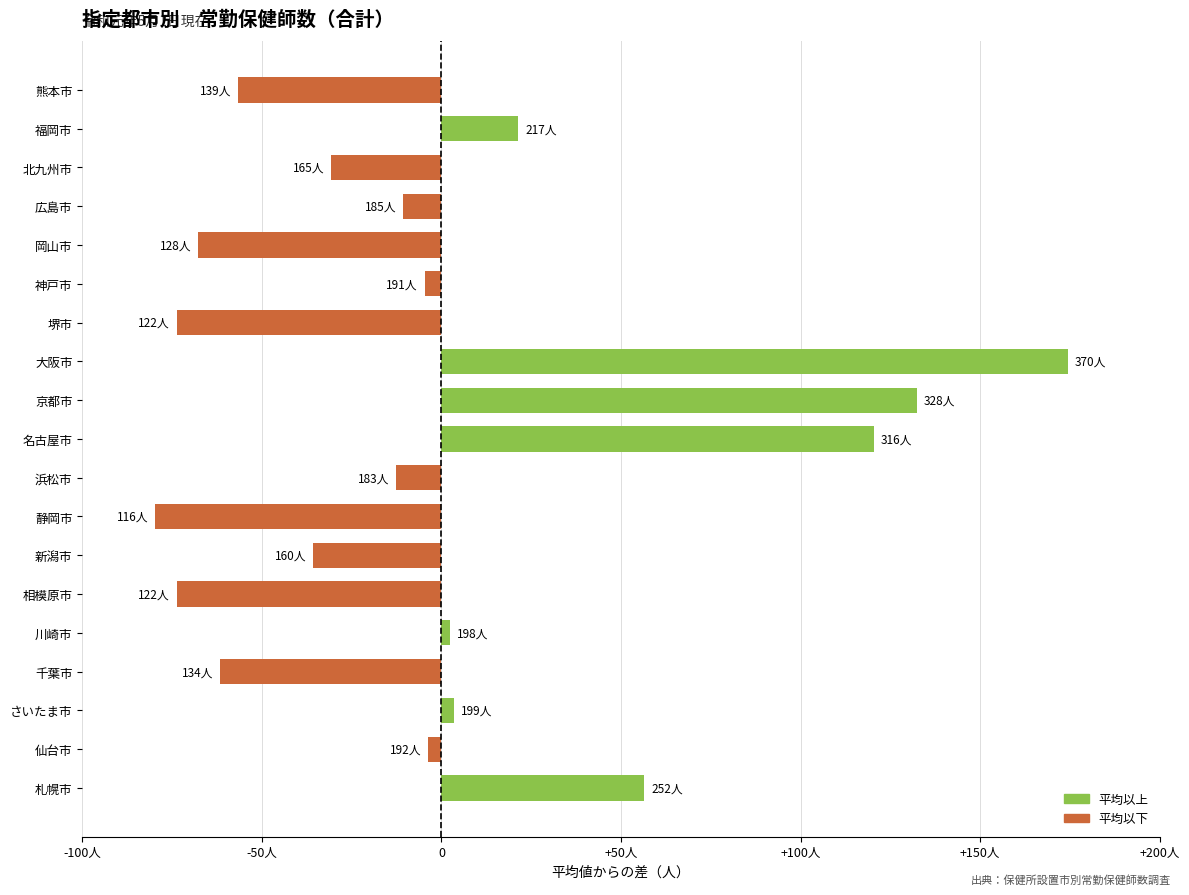

Does the chart contain stacked bars?

No